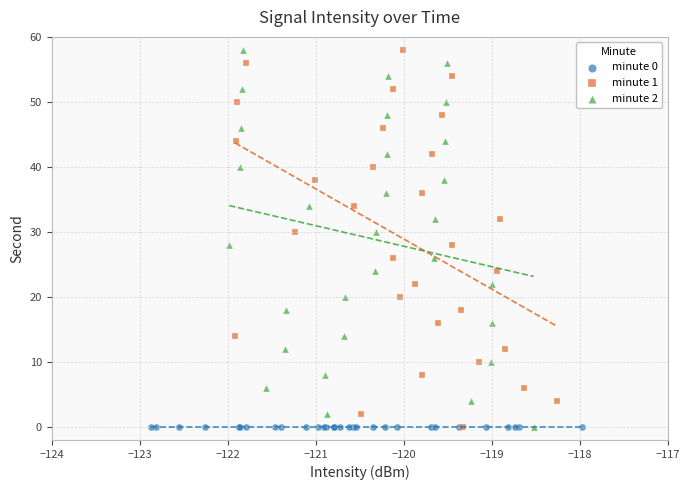

What are all the series names shown in the legend?

minute 0, minute 1, minute 2